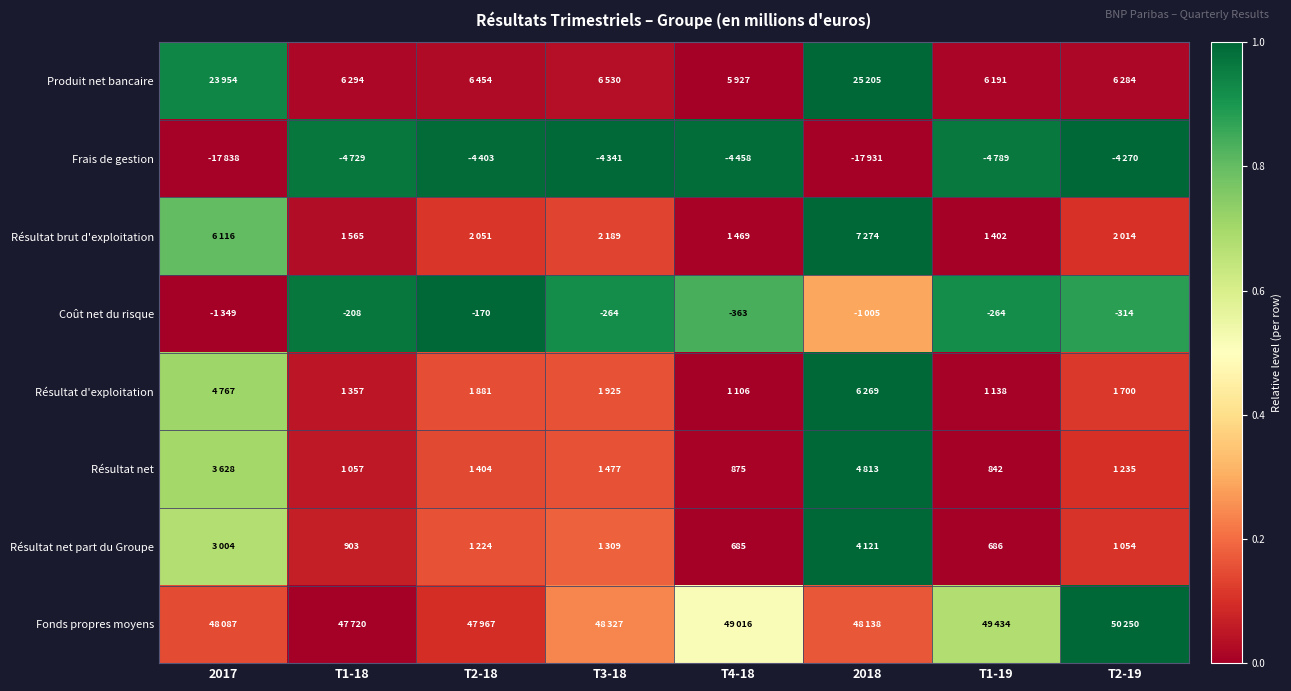

At which label does Coût net du risque reach its peak?

T2-18